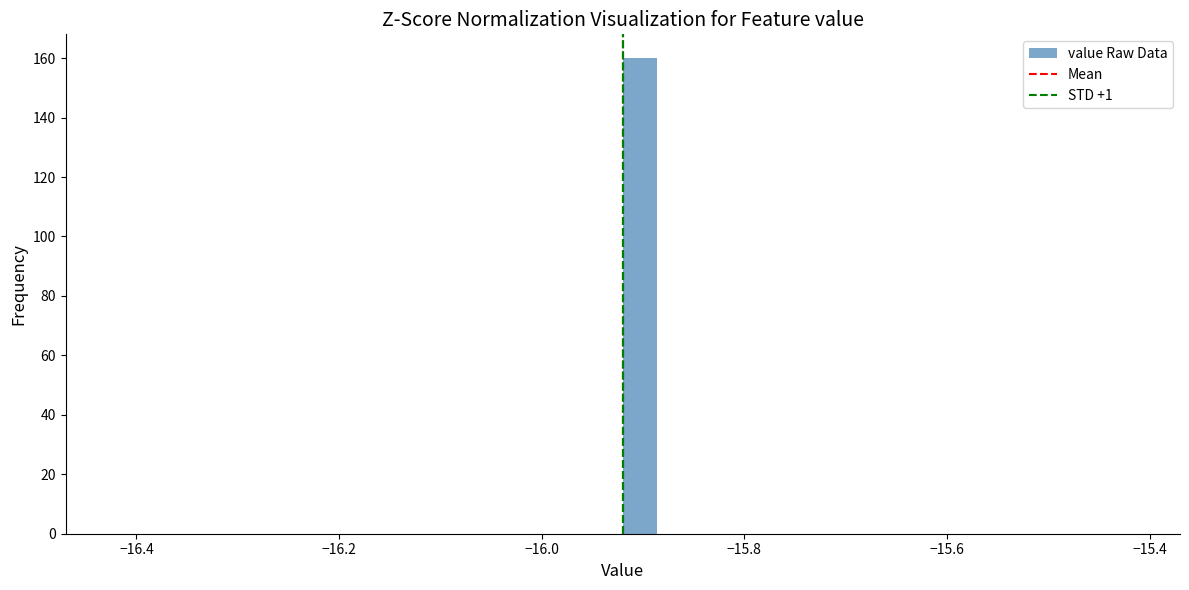

Around what value on the x-axis is the tallest bar? Give the approximate position of its centre, as read against the axis.

-15.90